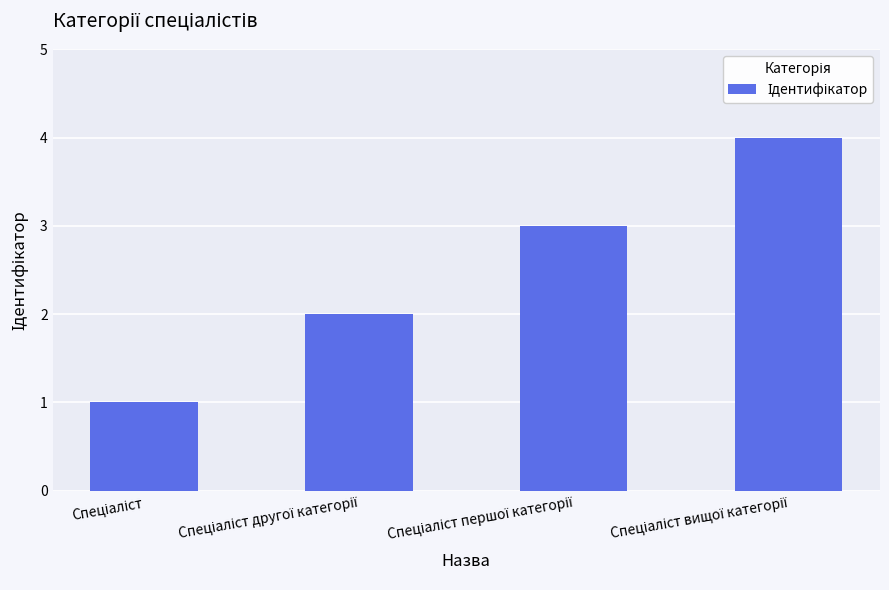

What is the difference between the maximum and minimum values?

3